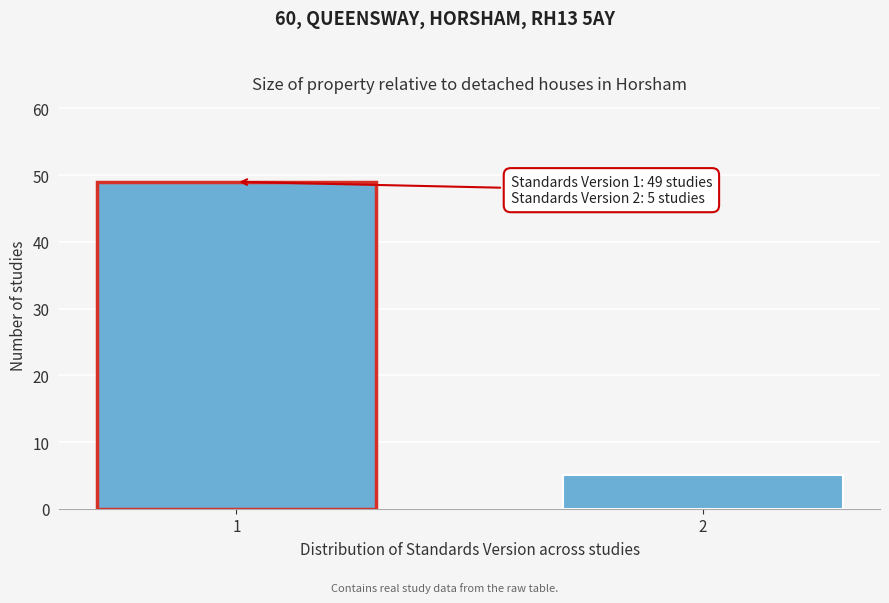

Reading left to right, extract all data points from this chart.

1=49	2=5